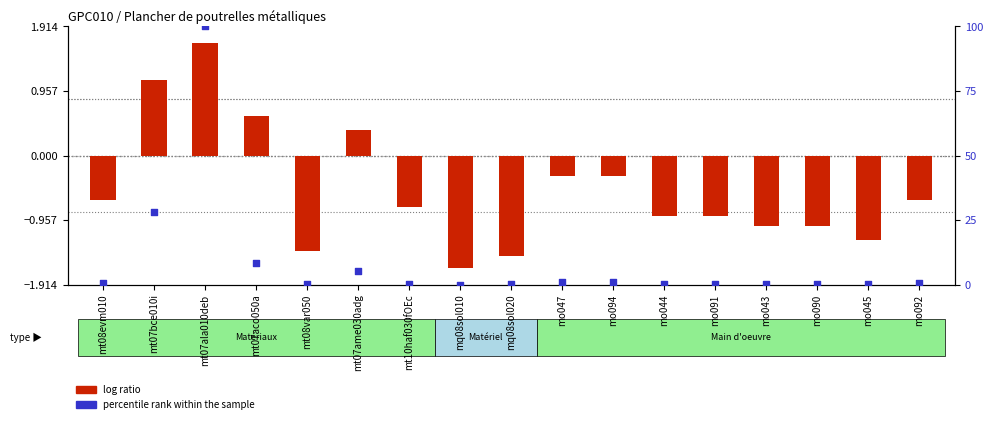

Which series has the largest total across all categories?

percentile rank within the sample